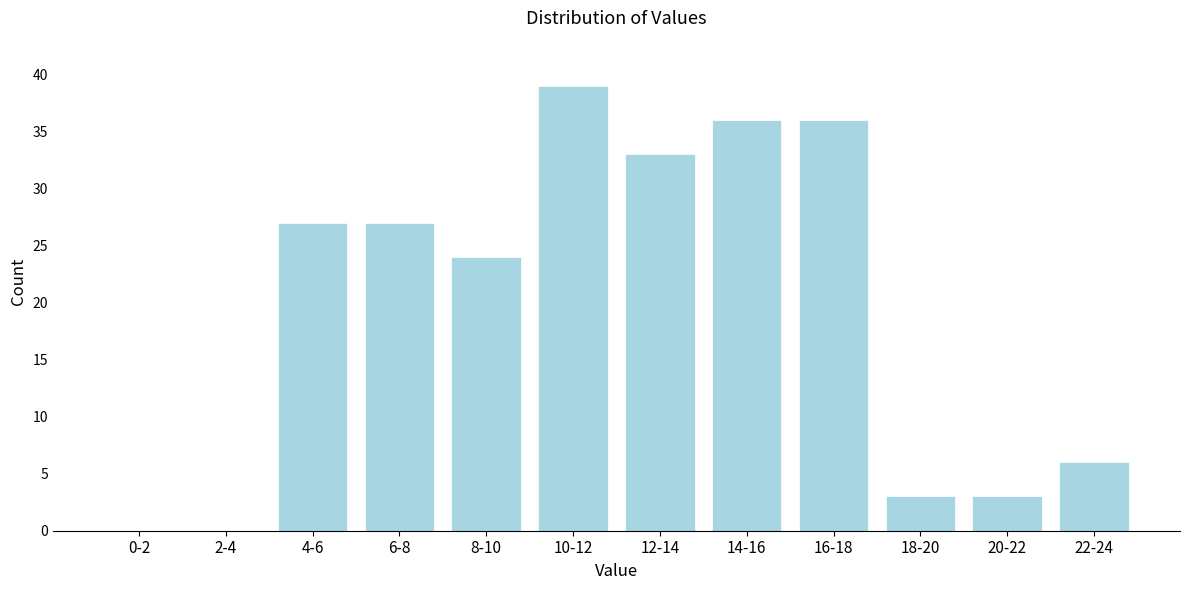

Reading left to right, list all the values displayed in this chart.

0-2=0	2-4=0	4-6=27	6-8=27	8-10=24	10-12=39	12-14=33	14-16=36	16-18=36	18-20=3	20-22=3	22-24=6